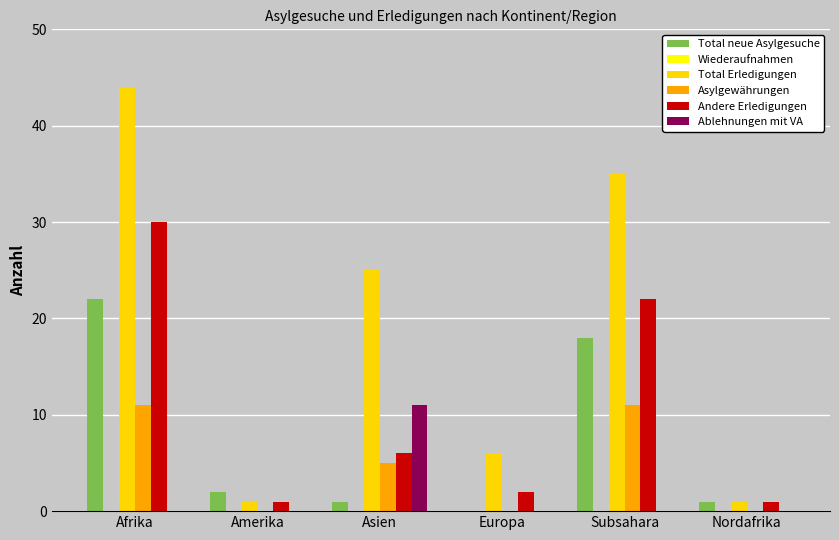

Are the bars grouped side by side (vs. stacked)?

Yes